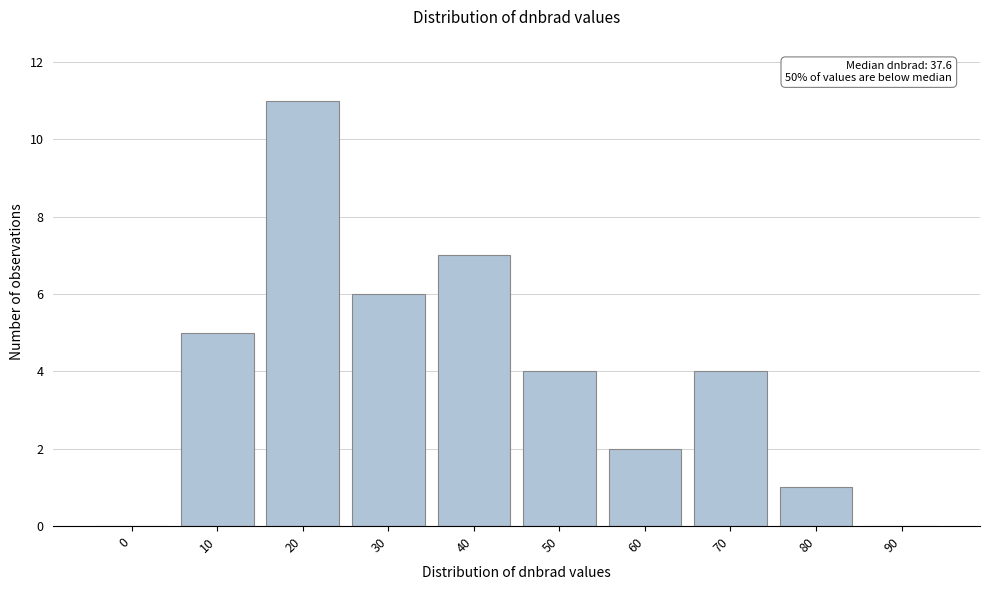

Reading right to left, extract all data points from this chart.

90=0	80=1	70=4	60=2	50=4	40=7	30=6	20=11	10=5	0=0